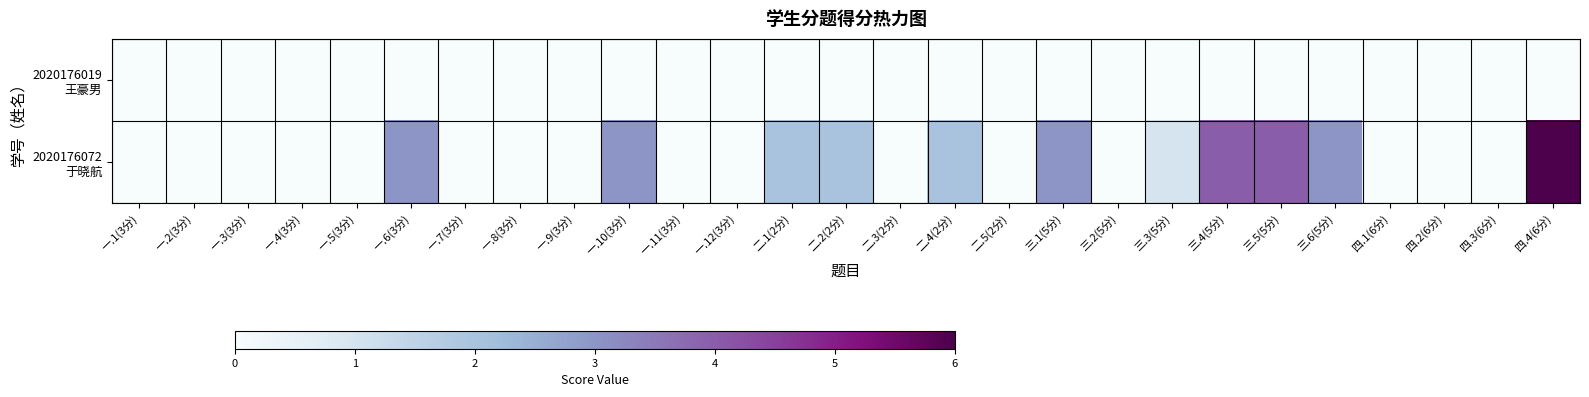

How many distinct data groups are displayed?

2